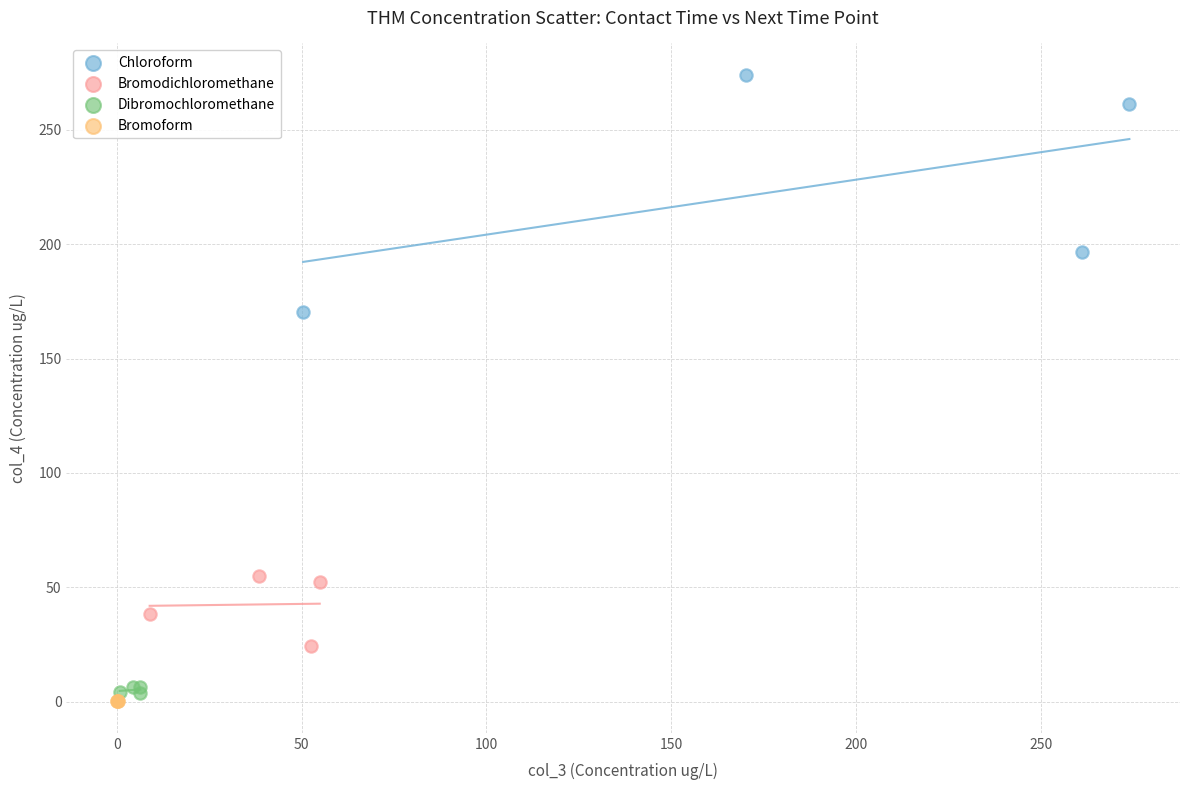

Which series has the widest spread of Y values?

Chloroform